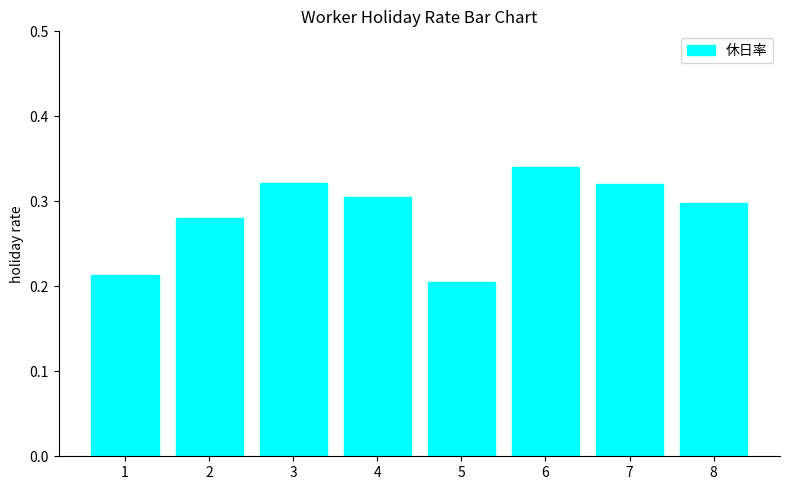

The value at 3 is 0.3. True or false?

True